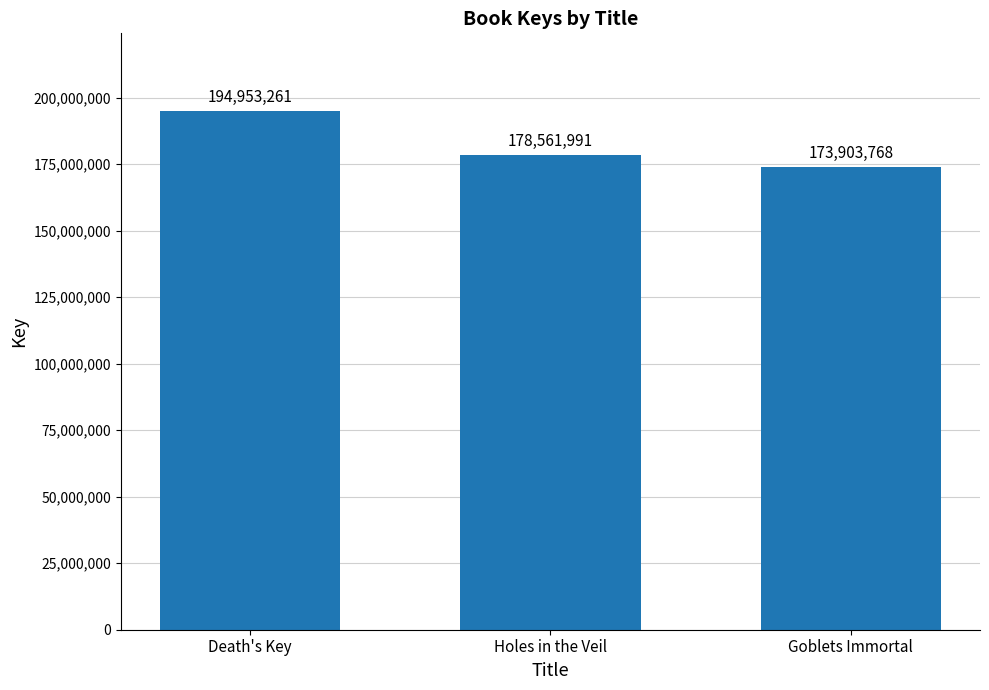

List the labels in order of value, smallest first.

Goblets Immortal, Holes in the Veil, Death's Key